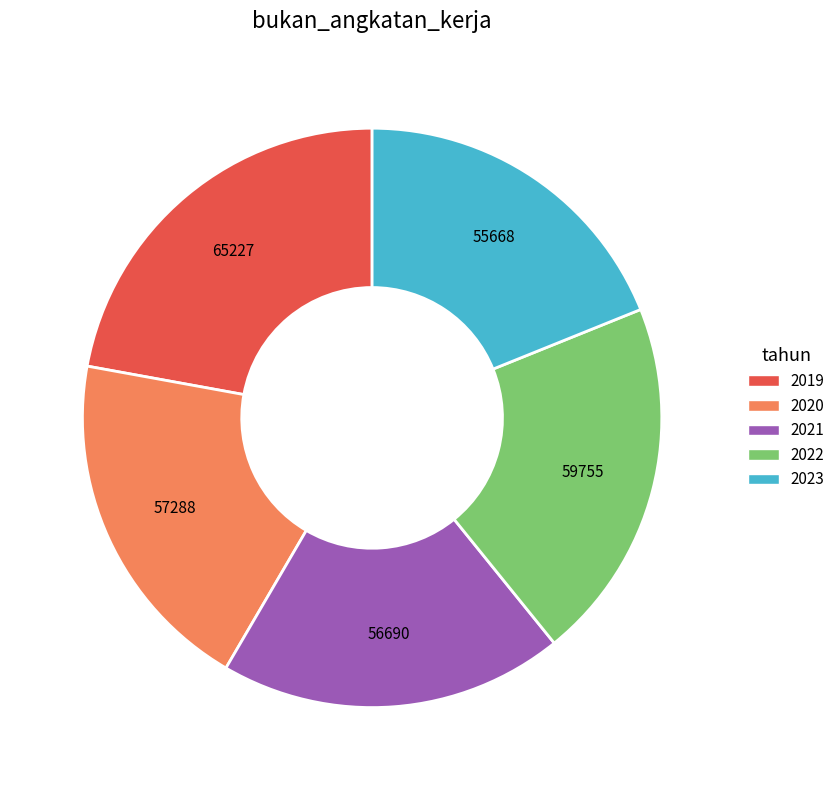

The 2020 slice represents 19% of the pie. True or false?

True